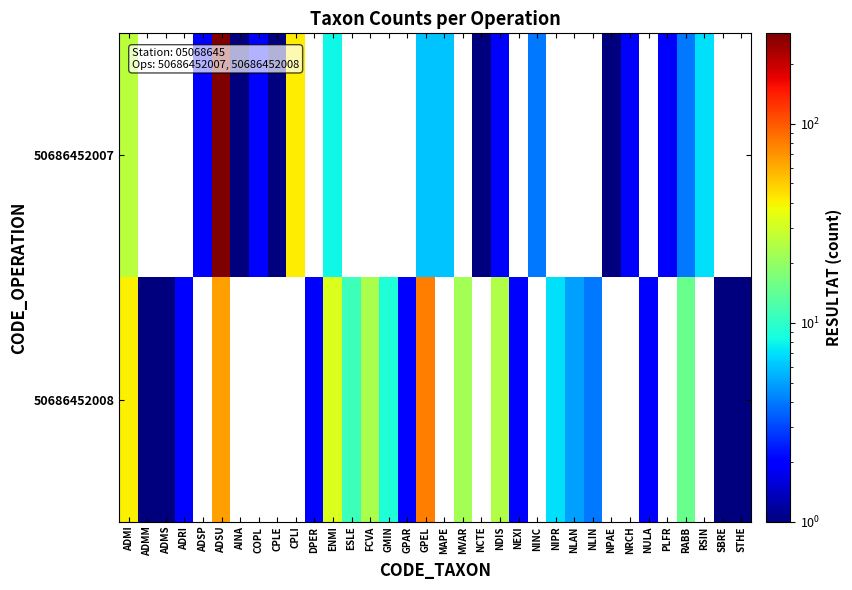

At ADSU, list the series in order from largest to smallest.

50686452007, 50686452008